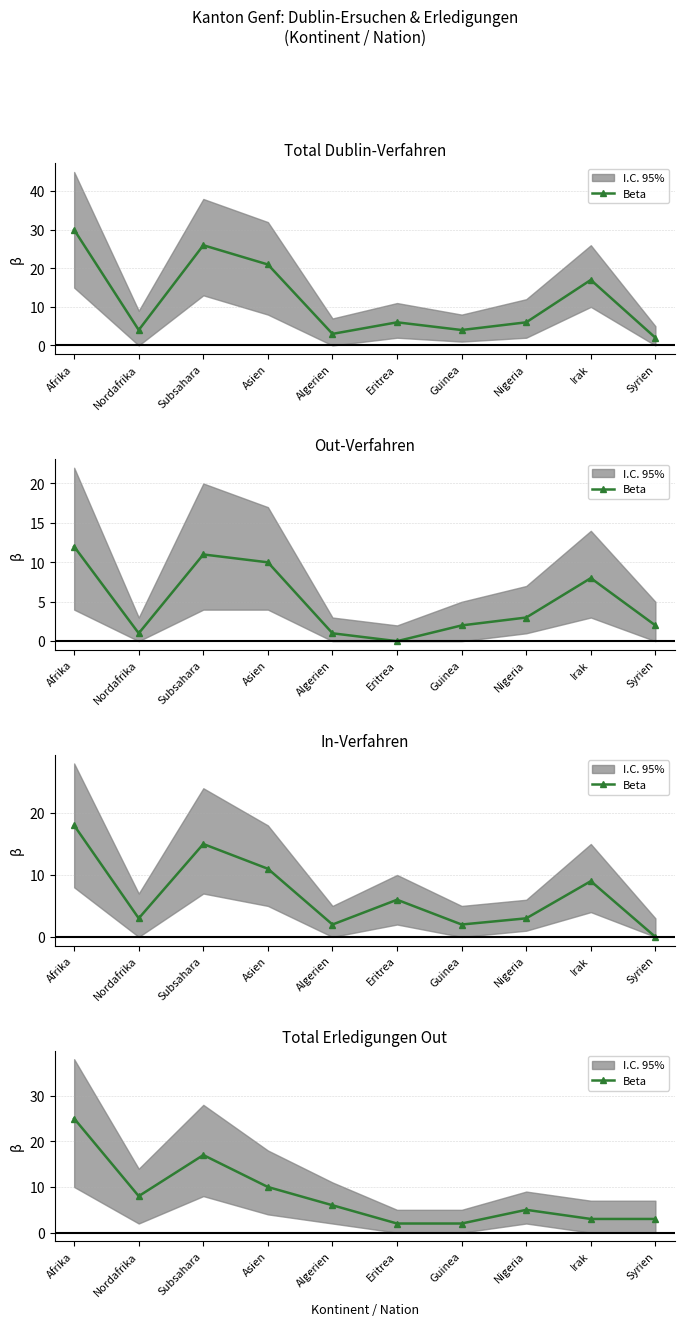

Is it true that the value at Subsahara is 5?

False